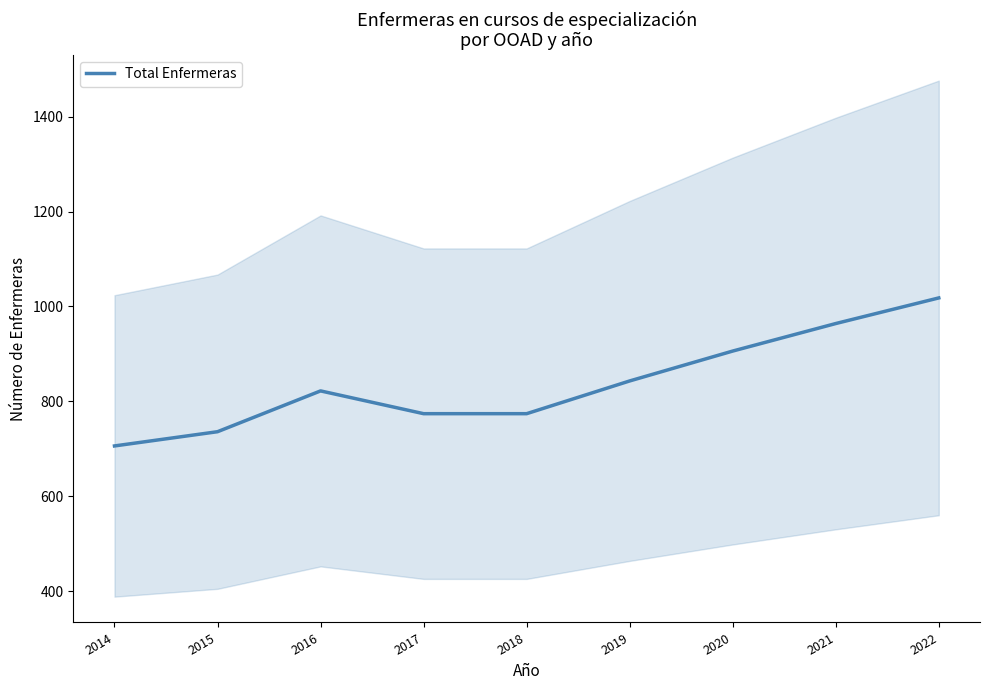

Rank the categories by value from lowest to highest.

2014, 2015, 2017, 2018, 2016, 2019, 2020, 2021, 2022